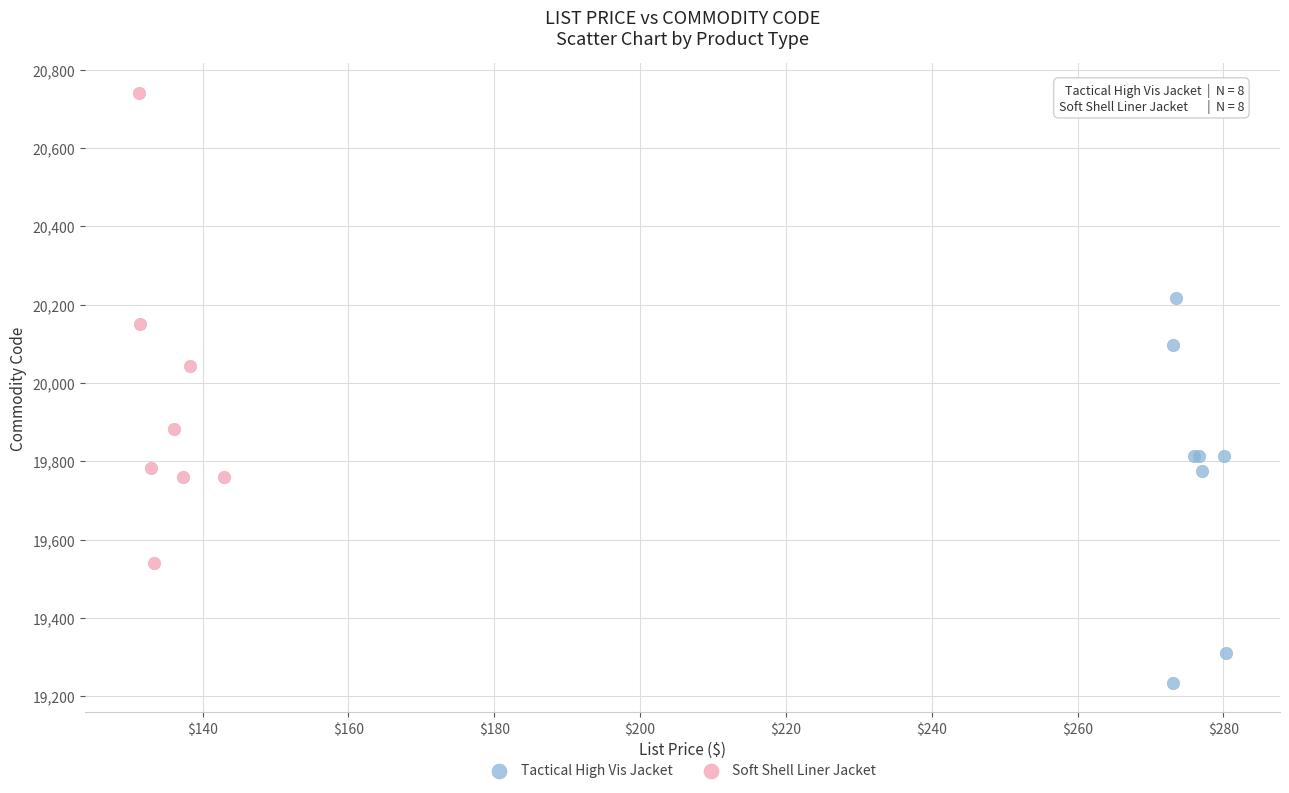

Which series has the largest Y range (max minus min)?

Soft Shell Liner Jacket